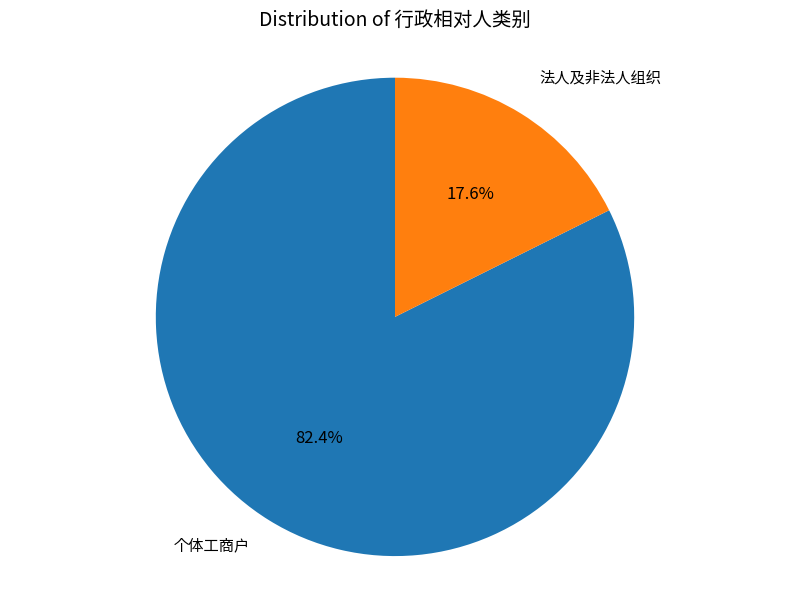

Is there any slice that represents more than half of the pie?

Yes